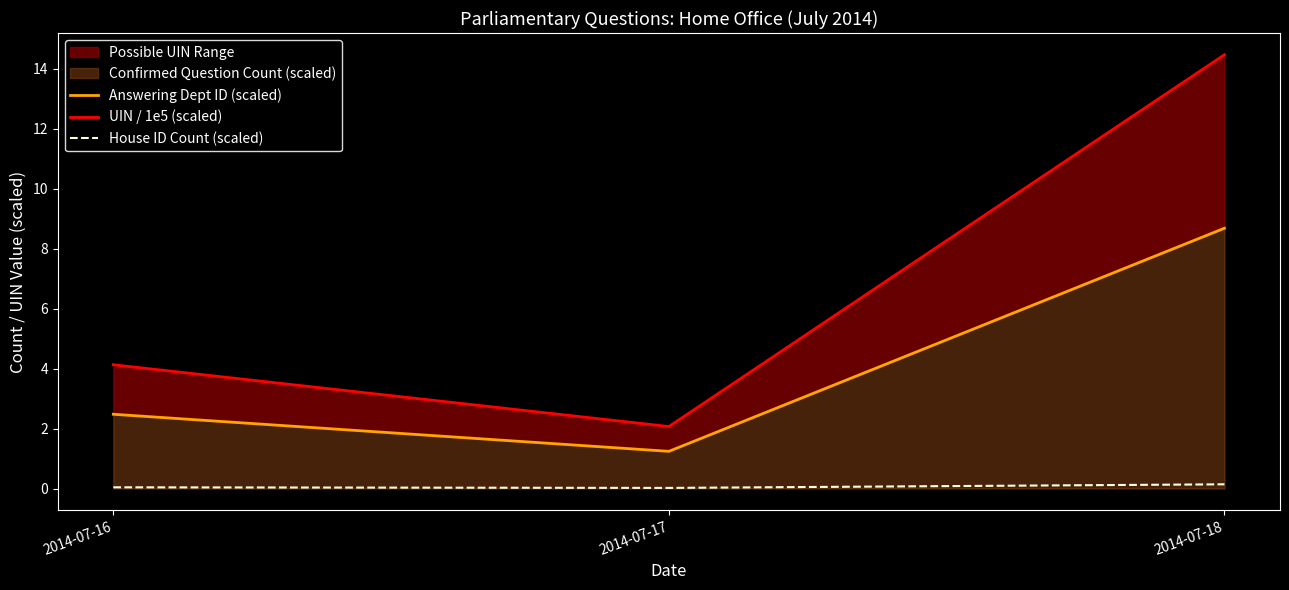

What is the highest value of the House ID Count (scaled) series?

0.1